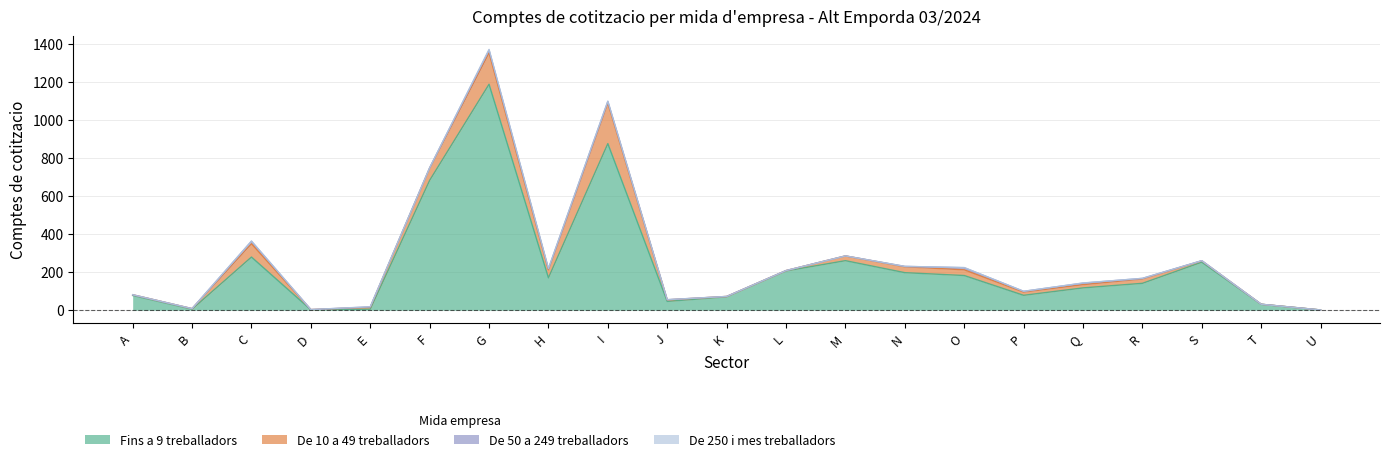

What is the difference between the maximum and minimum values in the Fins a 9 treballadors series?

1186